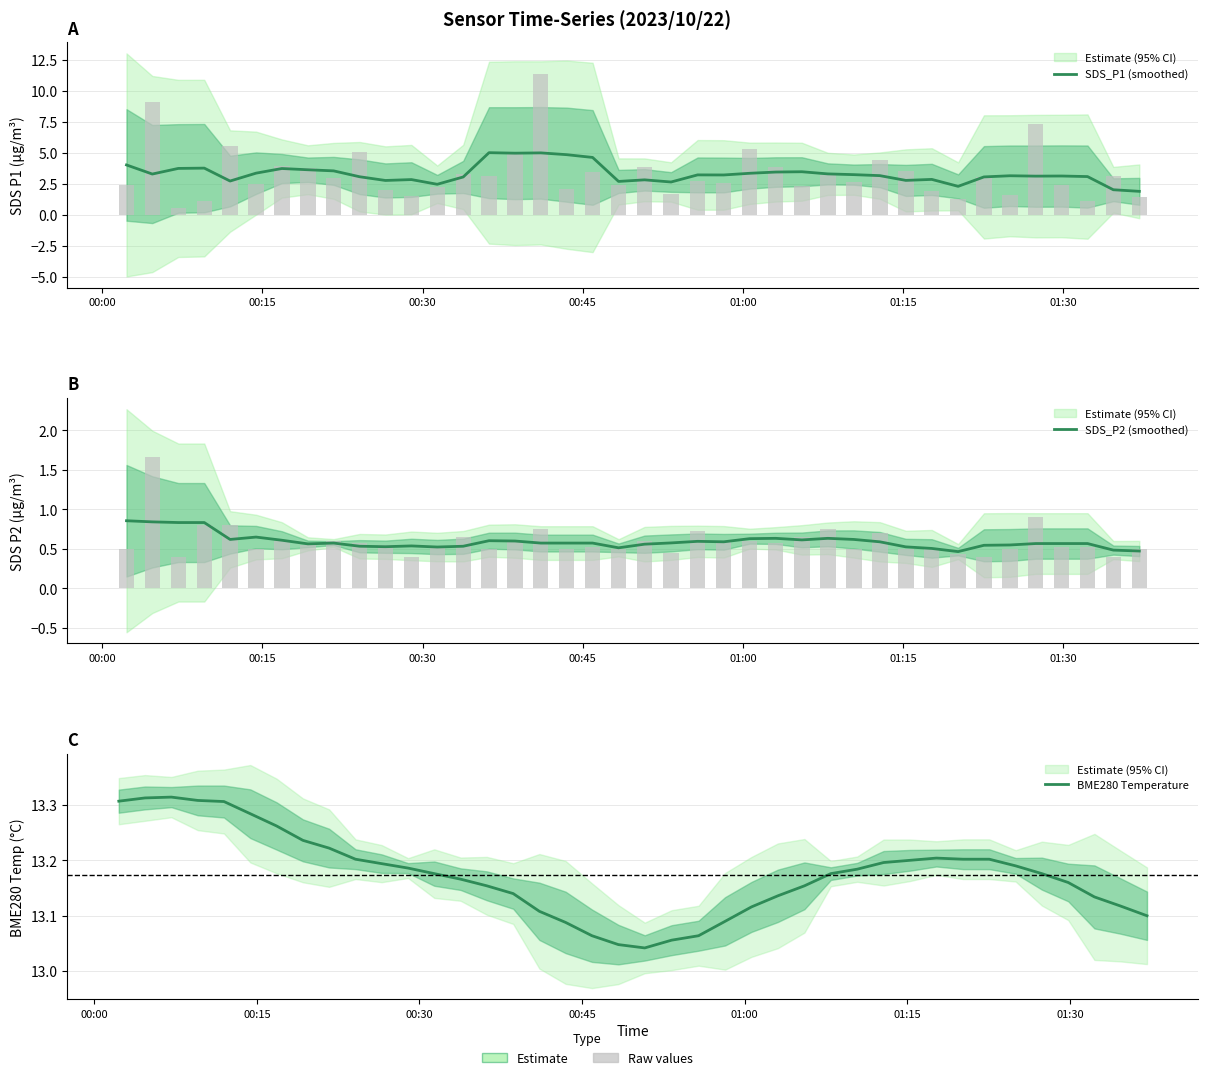

What is the average value of the BME280 Temperature series?

13.2